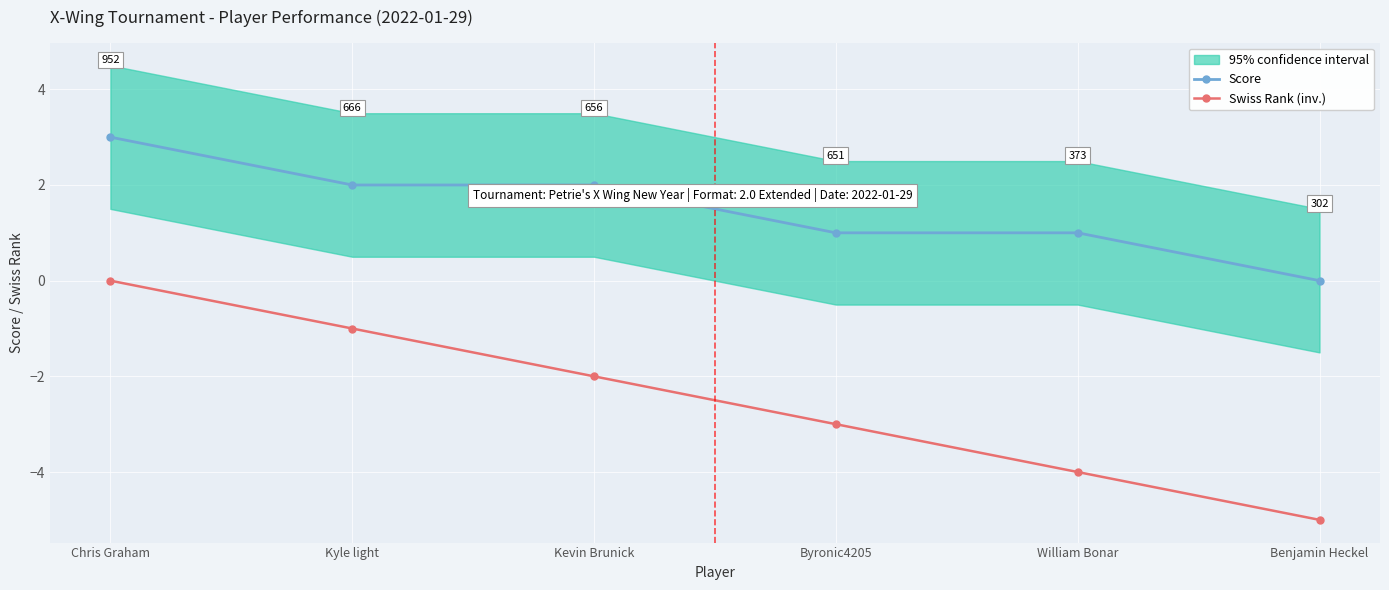

Is the value of Score at Byronic4205 greater than the value of Swiss Rank (inv.) at Benjamin Heckel?

Yes